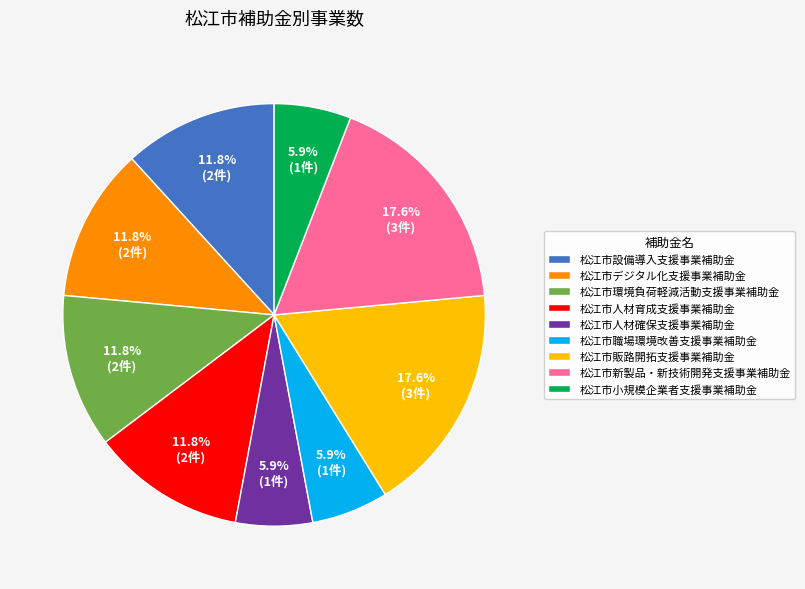

How many slices are in this pie chart?

9